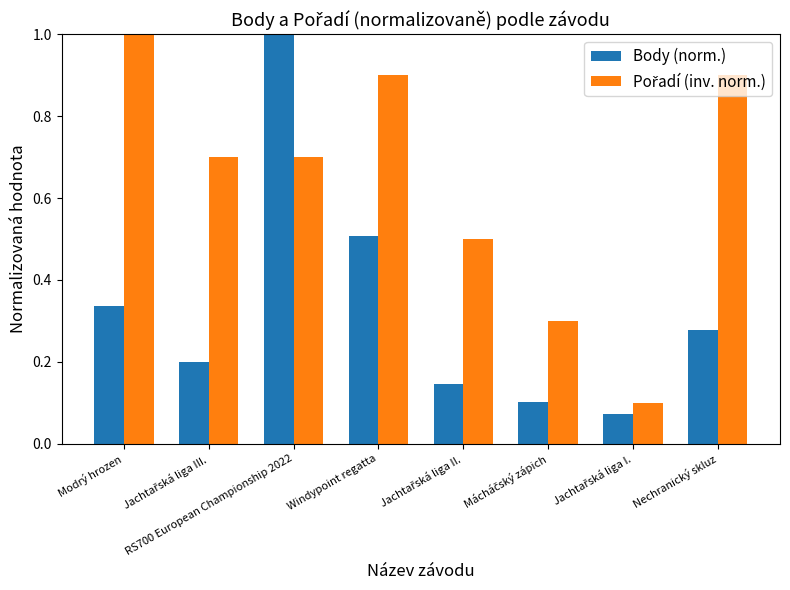

True or false: Body (norm.) has a value of 0.3 at Modrý hrozen.

True